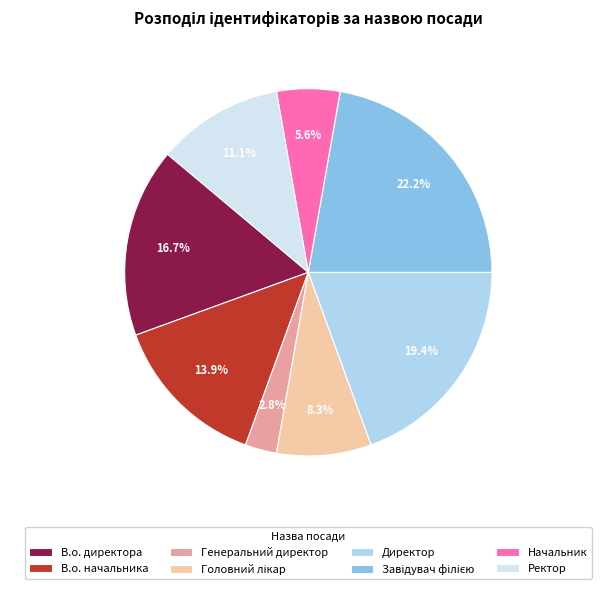

Which has a higher value, Ректор or В.о. начальника?

В.о. начальника